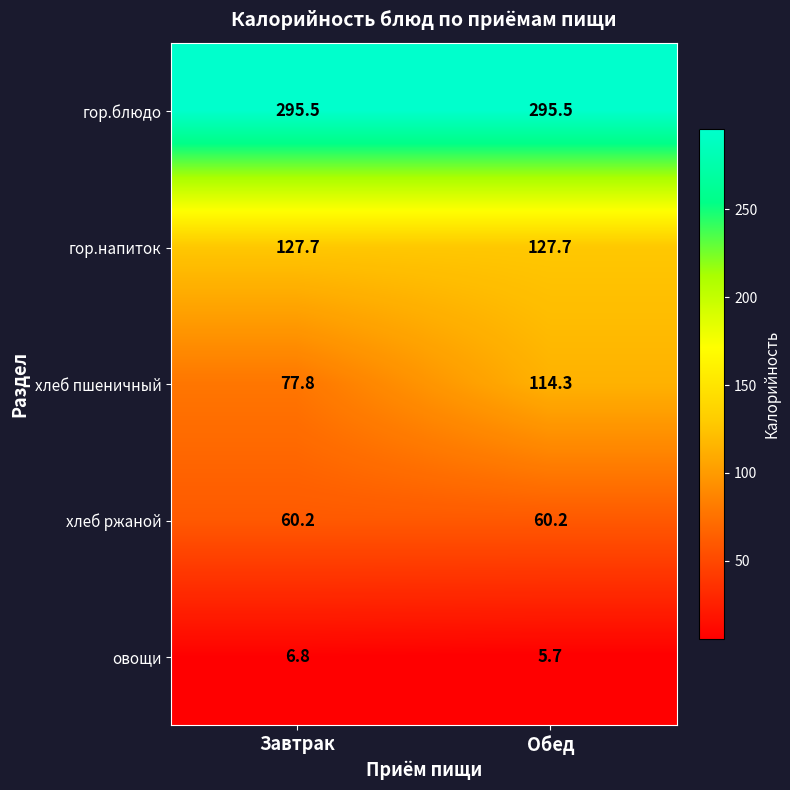

What is the sum of the хлеб пшеничный values at Завтрак and Обед?

192.1